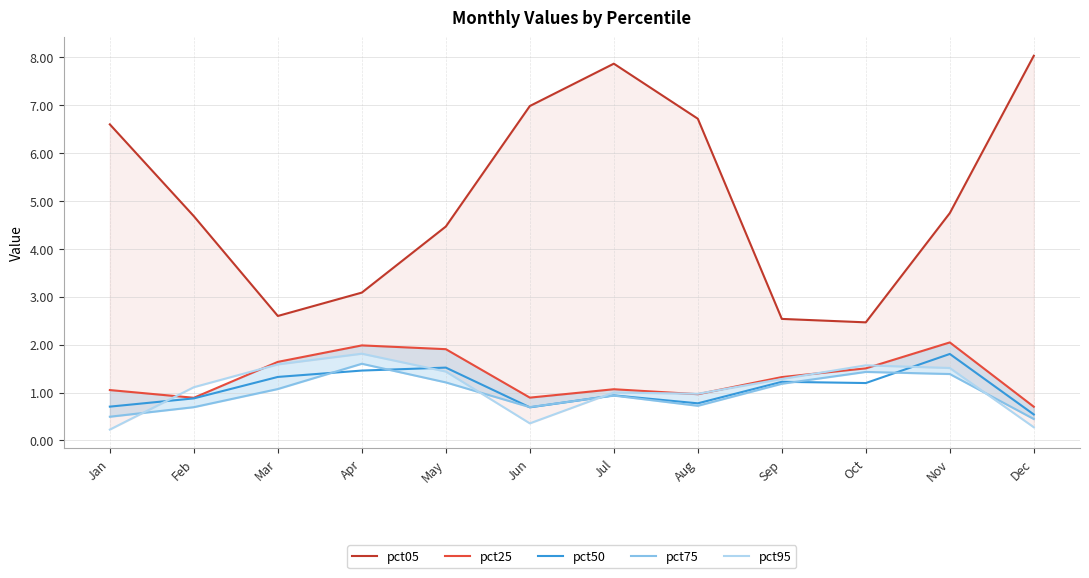

What are all the series names shown in the legend?

pct05, pct25, pct50, pct75, pct95